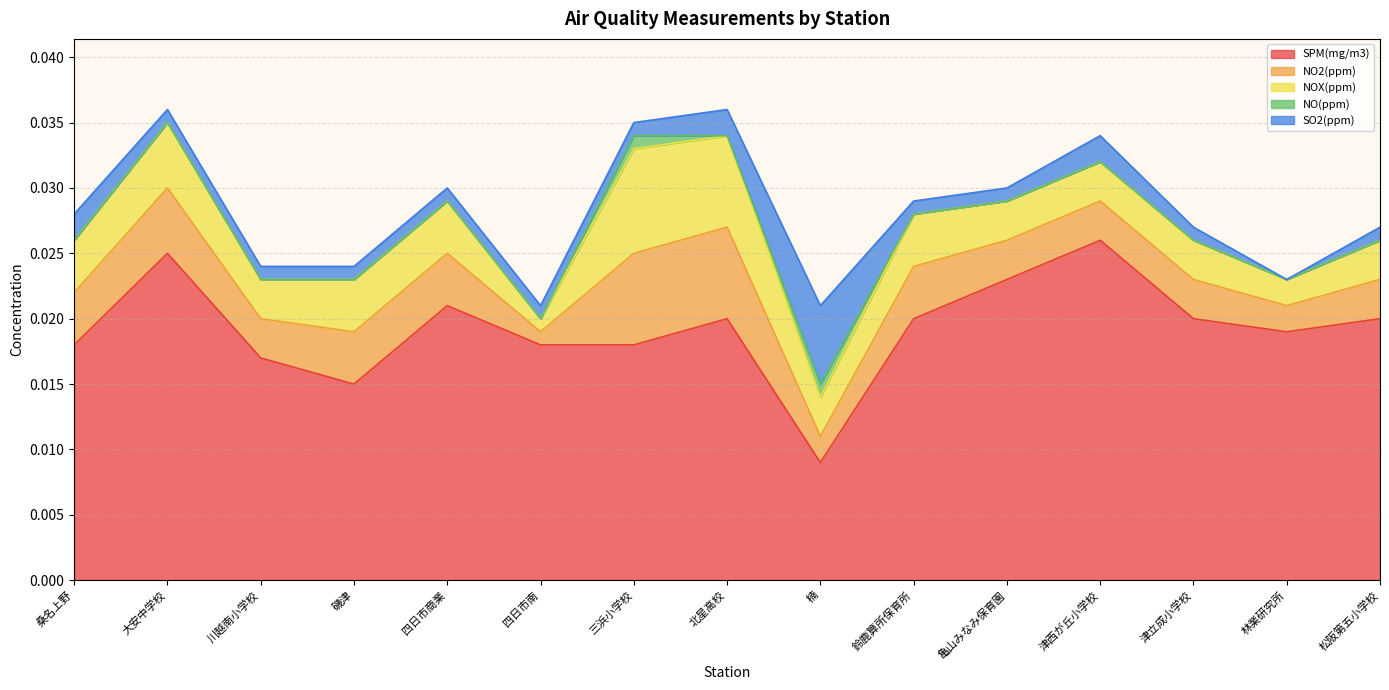

True or false: NO(ppm) has more than 1 interior local peaks.

True